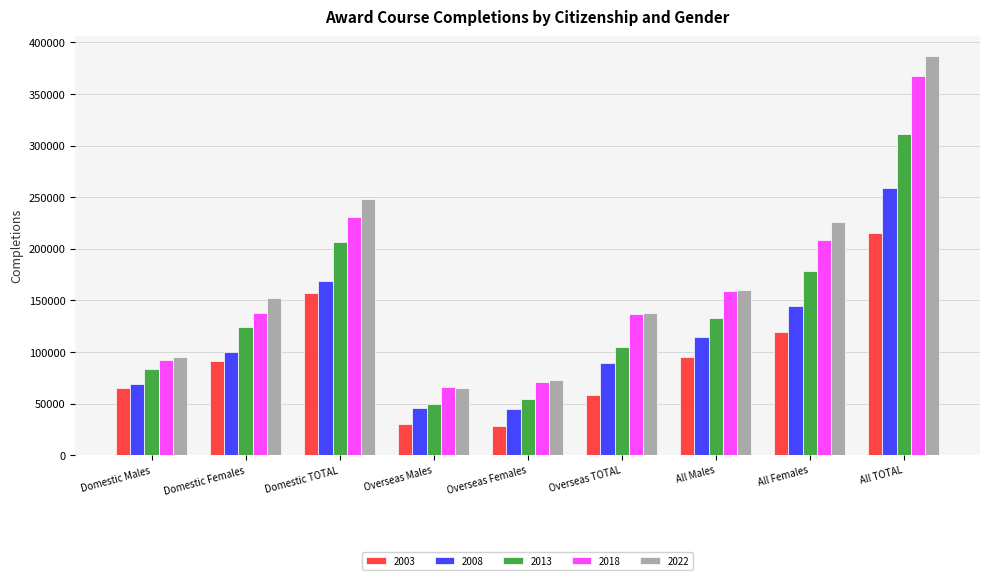

What is the difference between the 2008 values at Overseas Females and All TOTAL?

214354